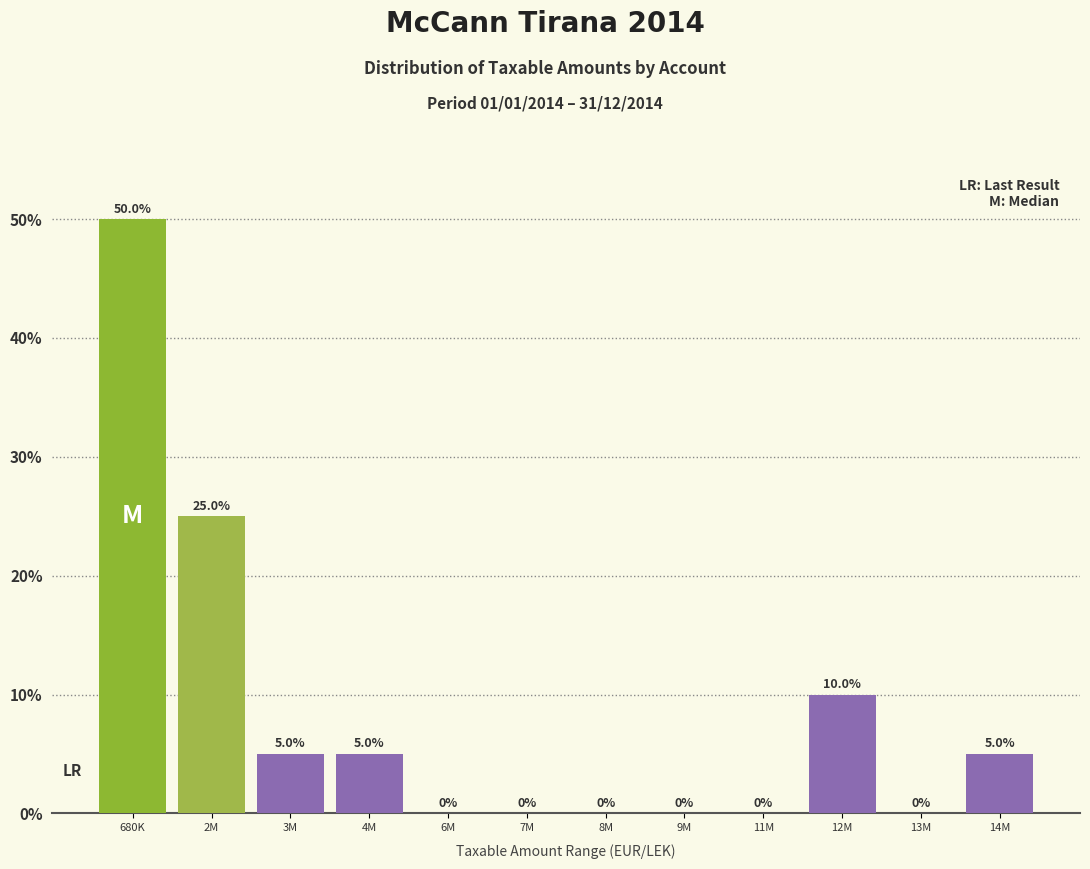

Reading right to left, extract all data points from this chart.

14M=5	13M=0	12M=10	11M=0	9M=0	8M=0	7M=0	6M=0	4M=5	3M=5	2M=25	680K=50